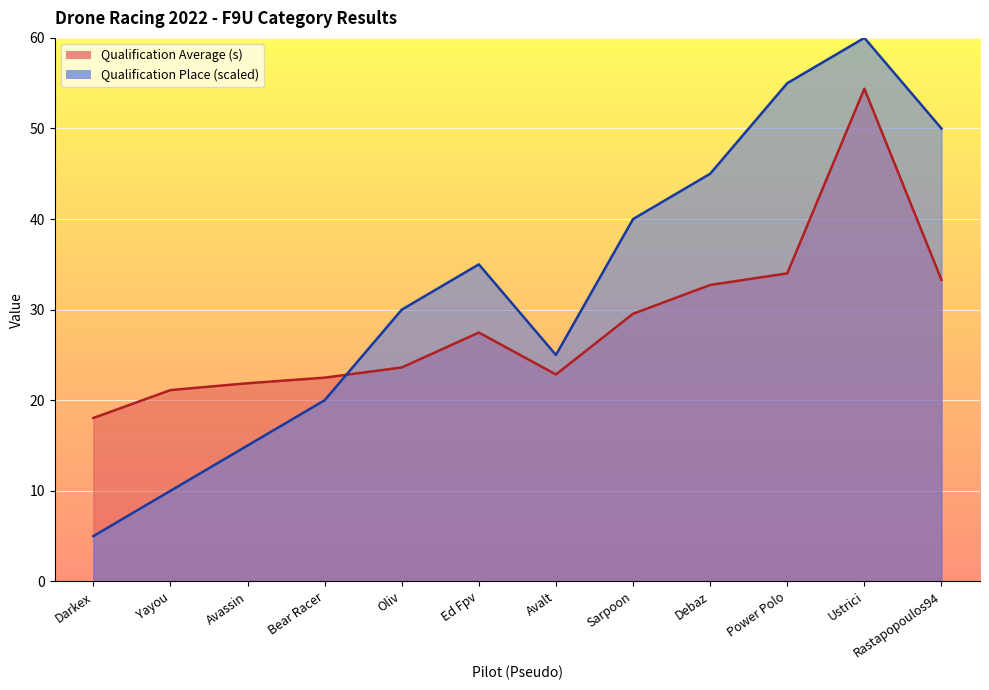

What is the greatest value displayed?

60.0